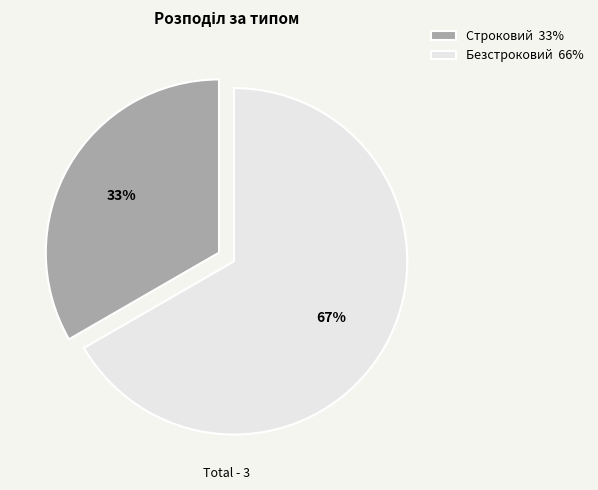

To the nearest percent, what percentage of the pie is Строковий?

33%